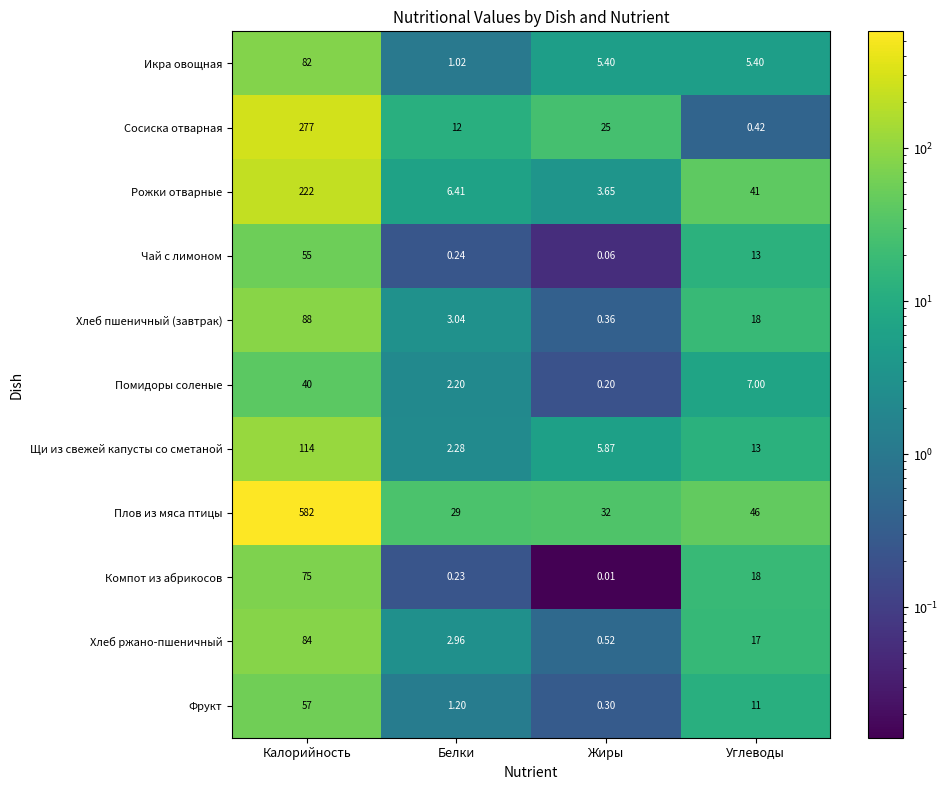

At which label does Щи из свежей капусты со сметаной reach its minimum?

Белки